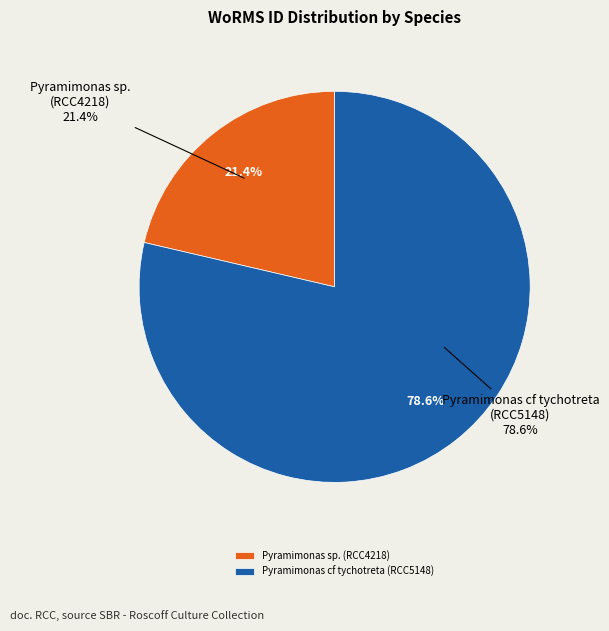

Which has a higher value, Pyramimonas cf tychotreta (RCC5148) or Pyramimonas sp. (RCC4218)?

Pyramimonas cf tychotreta (RCC5148)